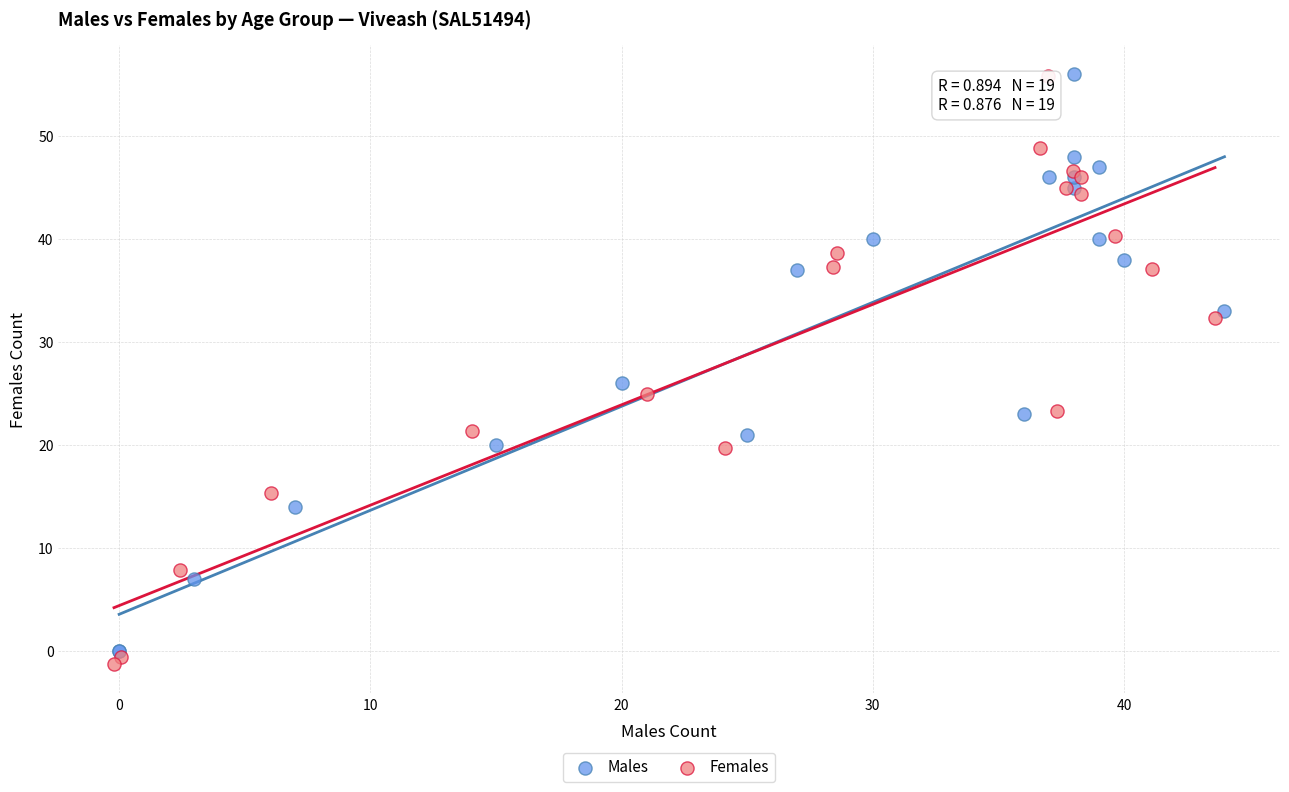

Which series has the widest spread of Y values?

Females